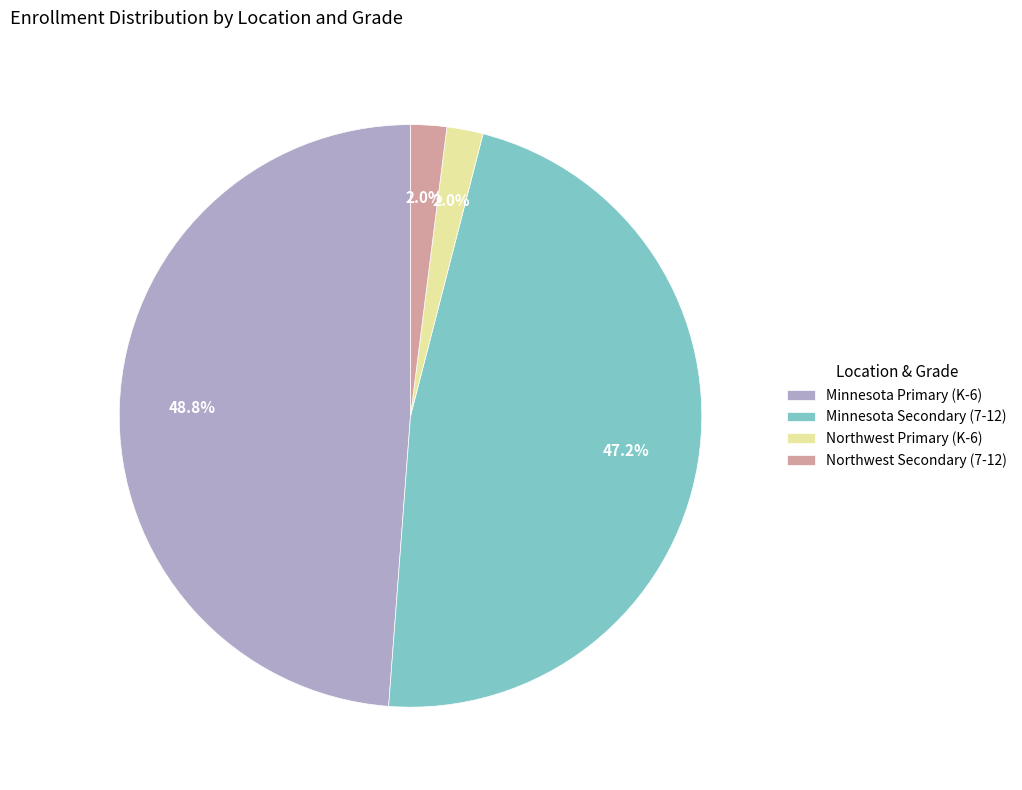

What is the ratio of the value at Minnesota Primary (K-6) to the value at Minnesota Secondary (7-12)?

1.0